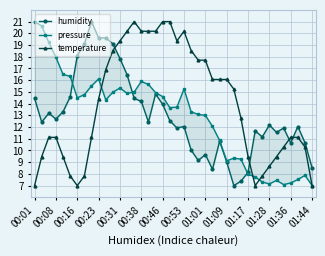

How many lines are shown in the chart?

3